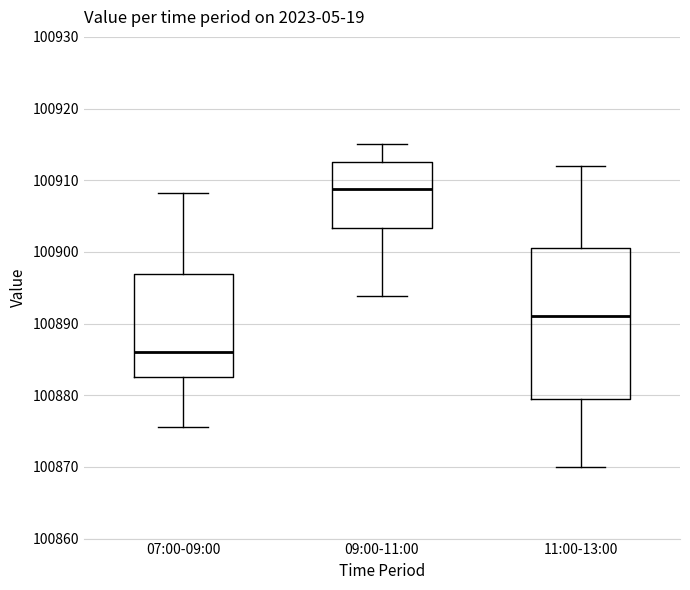

Reading left to right, transcribe this box plot: for each box, give where its median line is, the range the box spans, and where its two whiskers end, as read against the y-axis. The values are not printed on the chart, so give them approximately, as read against the axis.

07:00-09:00: median 100886, box 100883 to 100897, whiskers 100876 to 100908
09:00-11:00: median 100909, box 100903 to 100913, whiskers 100894 to 100915
11:00-13:00: median 100891, box 100880 to 100901, whiskers 100870 to 100912